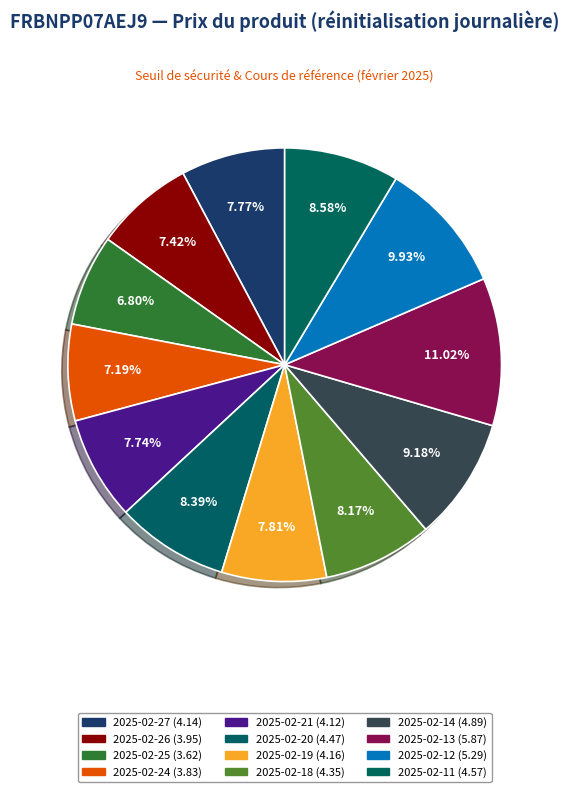

Is there a majority slice in this chart?

No